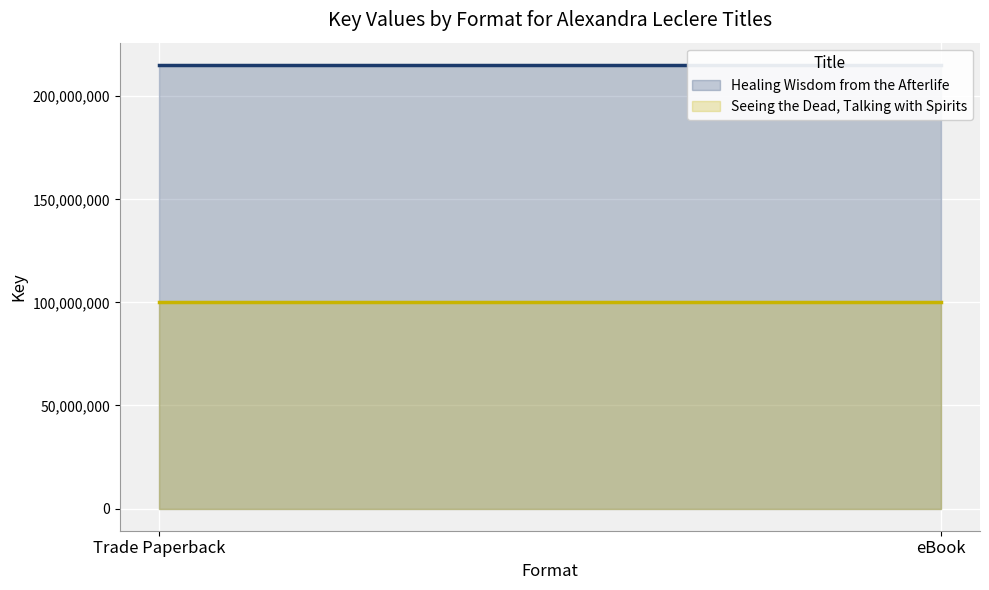

True or false: Seeing the Dead, Talking with Spirits has a value of 100432448 at Trade Paperback.

True